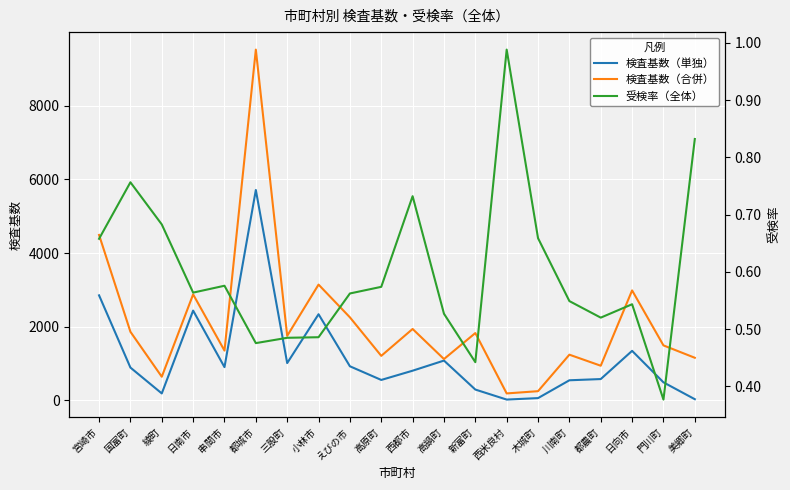

What is the value of the 検査基数（合併） point at the 16th from the left?

1240.0